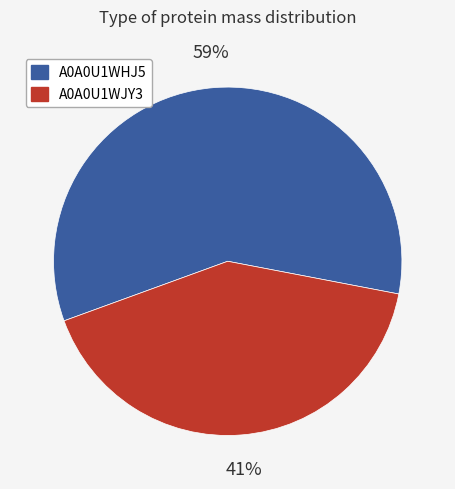

To the nearest percent, what portion does A0A0U1WJY3 represent?

41%